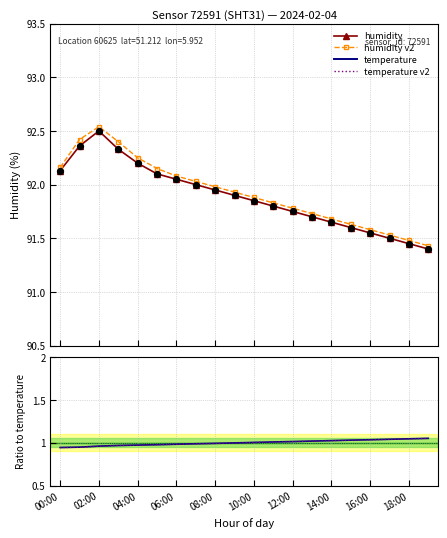

Which series contains the highest Y value?

humidity v2